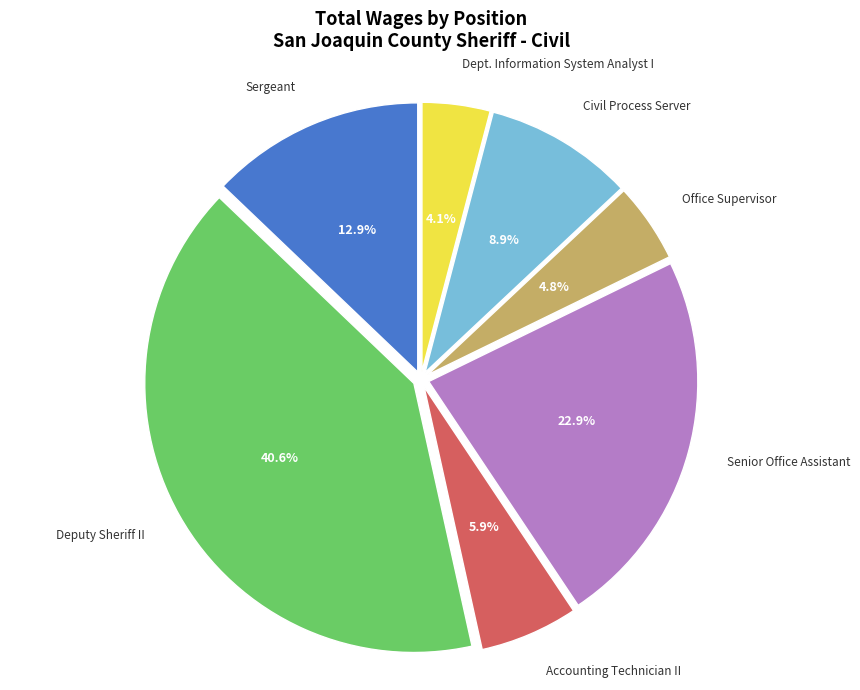

Does any single category account for the majority?

No